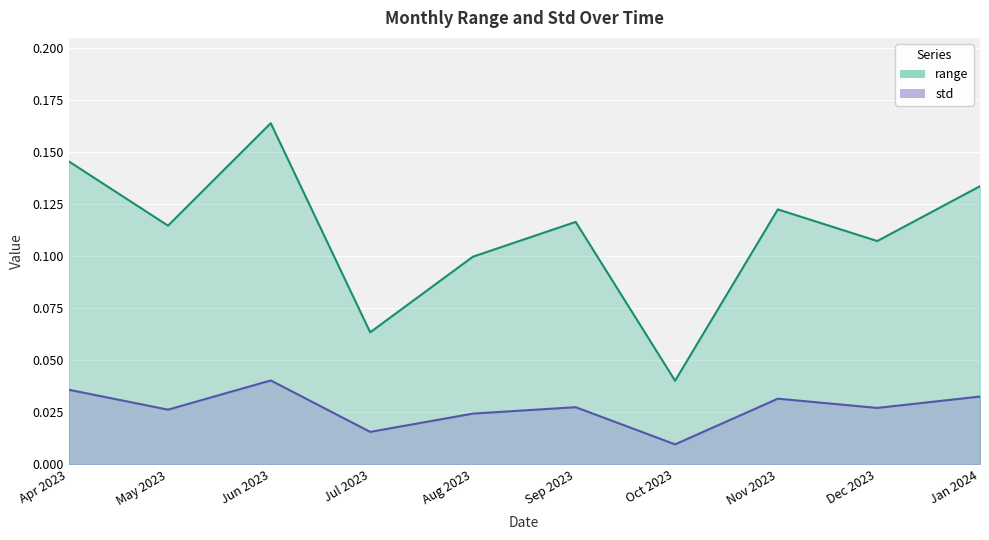

At Jan 2024, list the series in order from smallest to largest.

std, range